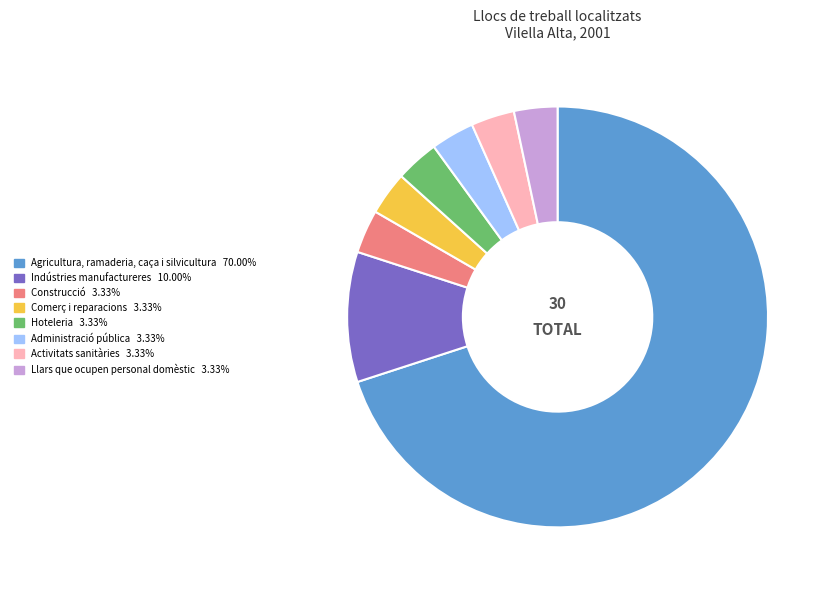

What is the majority slice?

Agricultura, ramaderia, caça i silvicultura